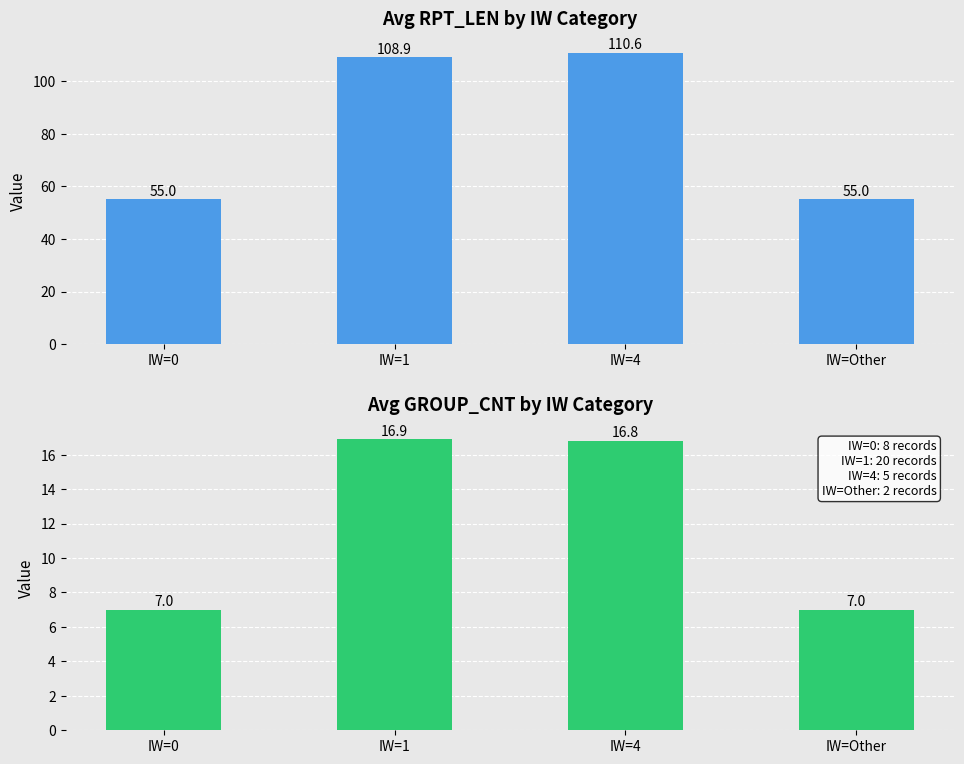

What is the value of the Avg RPT_LEN bar at the 2nd from the left?

108.9